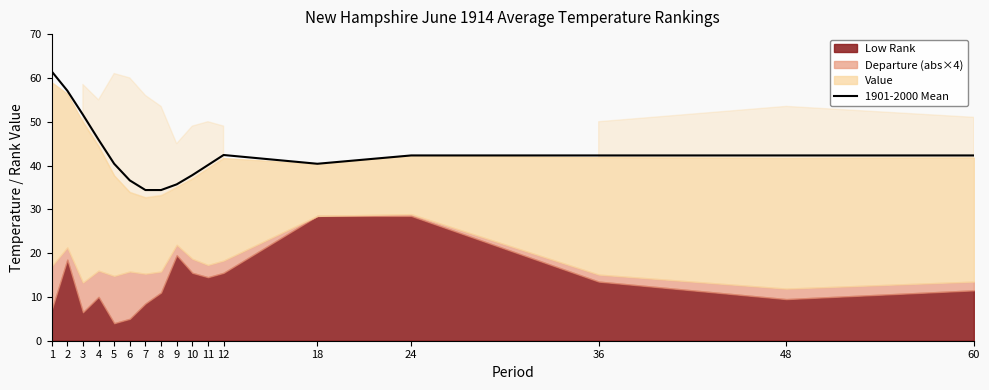

Where does the data first go above 42?

1